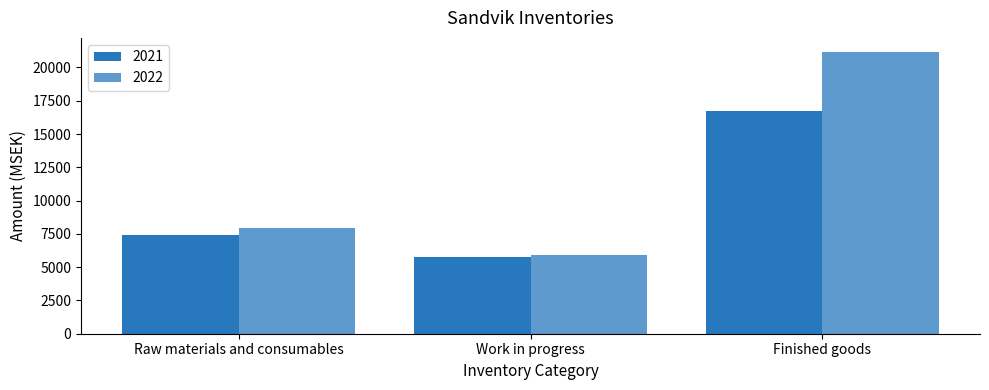

Reading left to right, extract all data points from this chart.

2021: Raw materials and consumables=7395	Work in progress=5763	Finished goods=16753
2022: Raw materials and consumables=7952	Work in progress=5906	Finished goods=21161